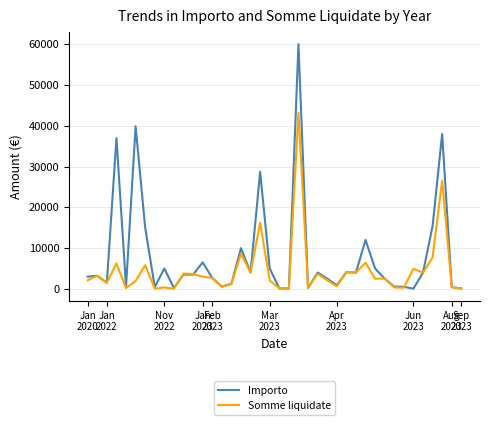

What are all the series names shown in the legend?

Importo, Somme liquidate